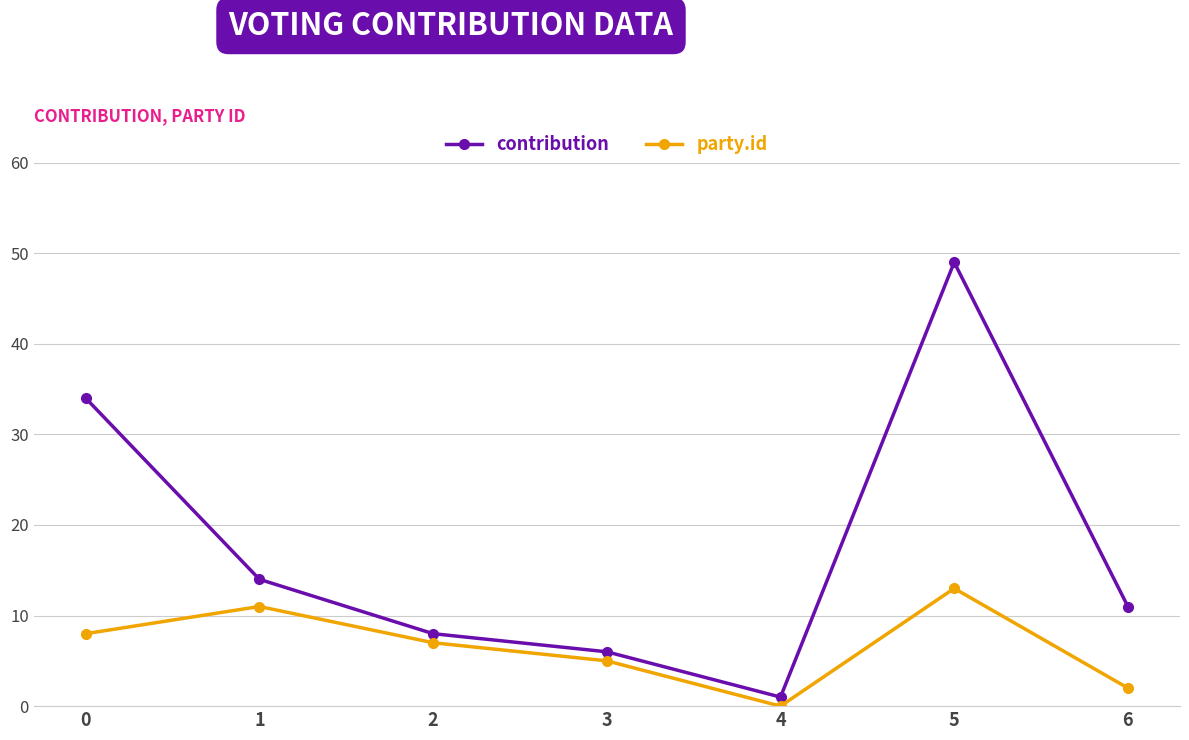

What is the value of the contribution point at the 6th from the left?

49